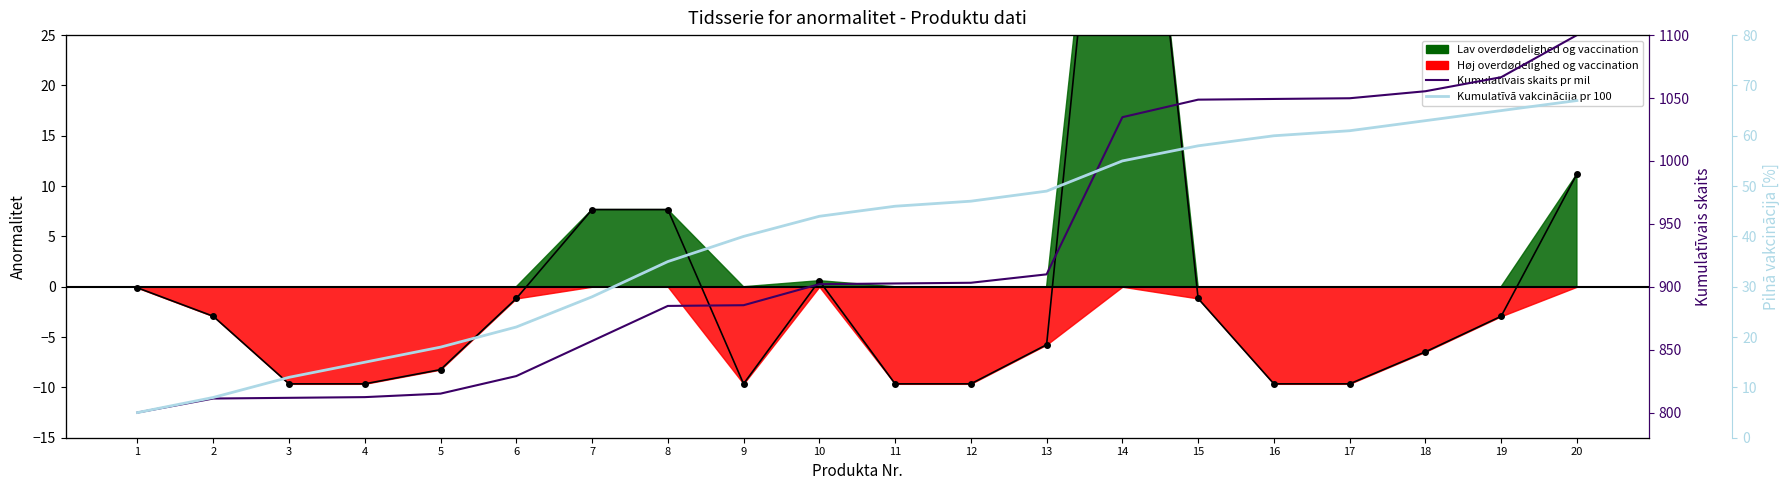

Reading left to right, extract all data points from this chart.

Kumulatīvais skaits pr mil: 800.0	811.2	811.7	812.3	815.1	829.0	856.9	884.8	885.3	902.0	902.6	903.2	909.9	1034.8	1048.7	1049.3	1049.8	1055.4	1066.5	1100.0
Kumulatīvā vakcinācija pr 100: 5.0	8.0	12.0	15.0	18.0	22.0	28.0	35.0	40.0	44.0	46.0	47.0	49.0	55.0	58.0	60.0	61.0	63.0	65.0	67.0